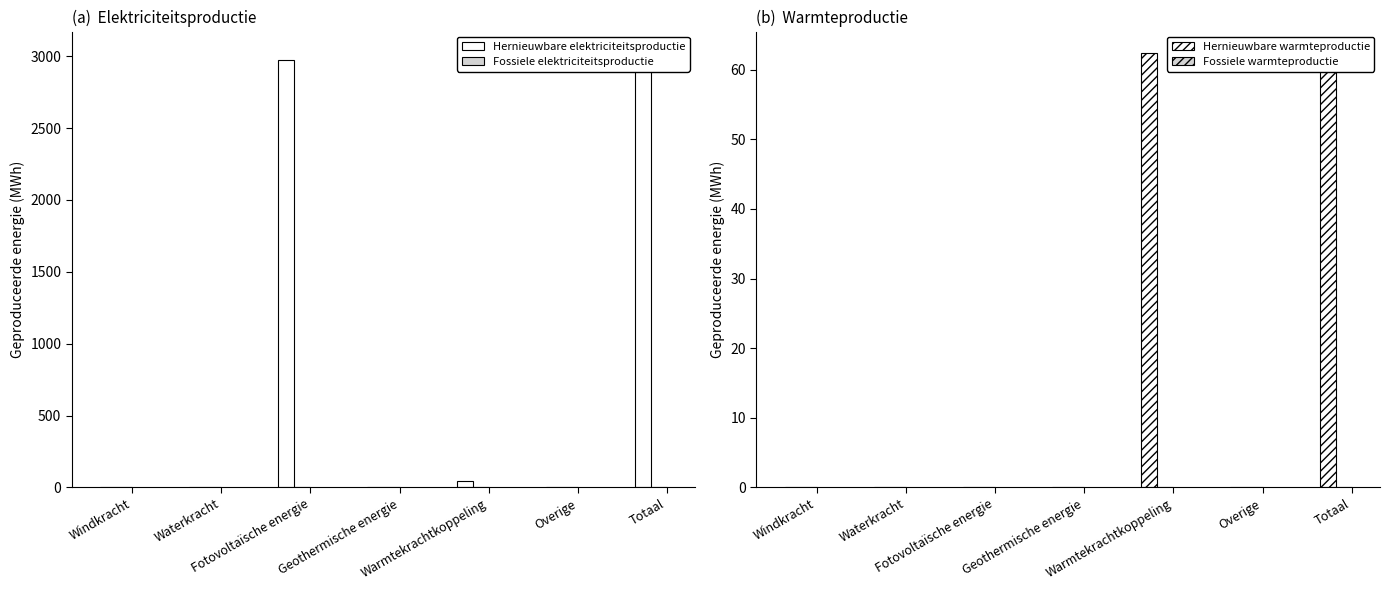

Which series has the widest spread of values?

Hernieuwbare elektriciteitsproductie